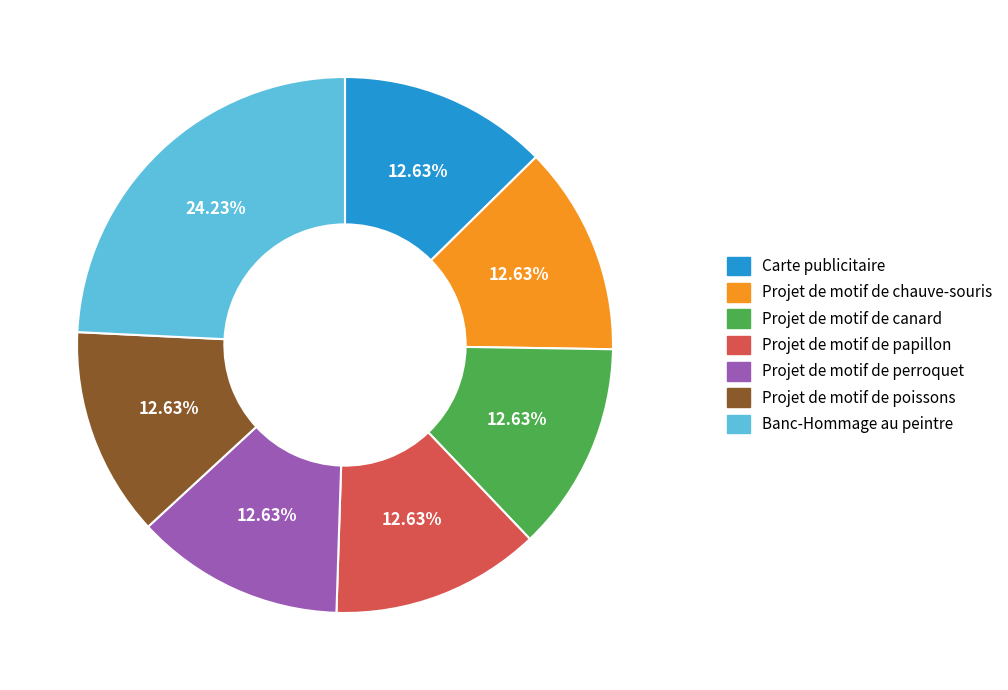

Count the number of slices in the pie.

7